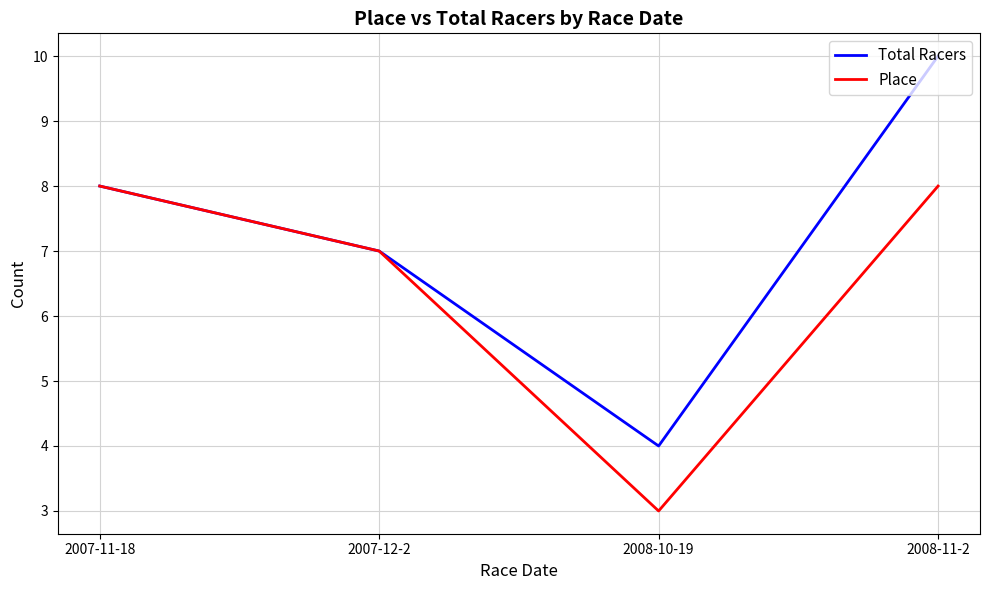

Rank the series by their maximum value, from lowest to highest.

Place, Total Racers